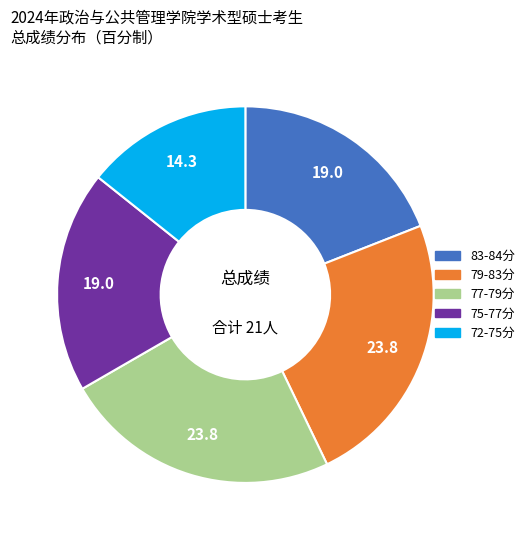

How many segments does this pie chart have?

5